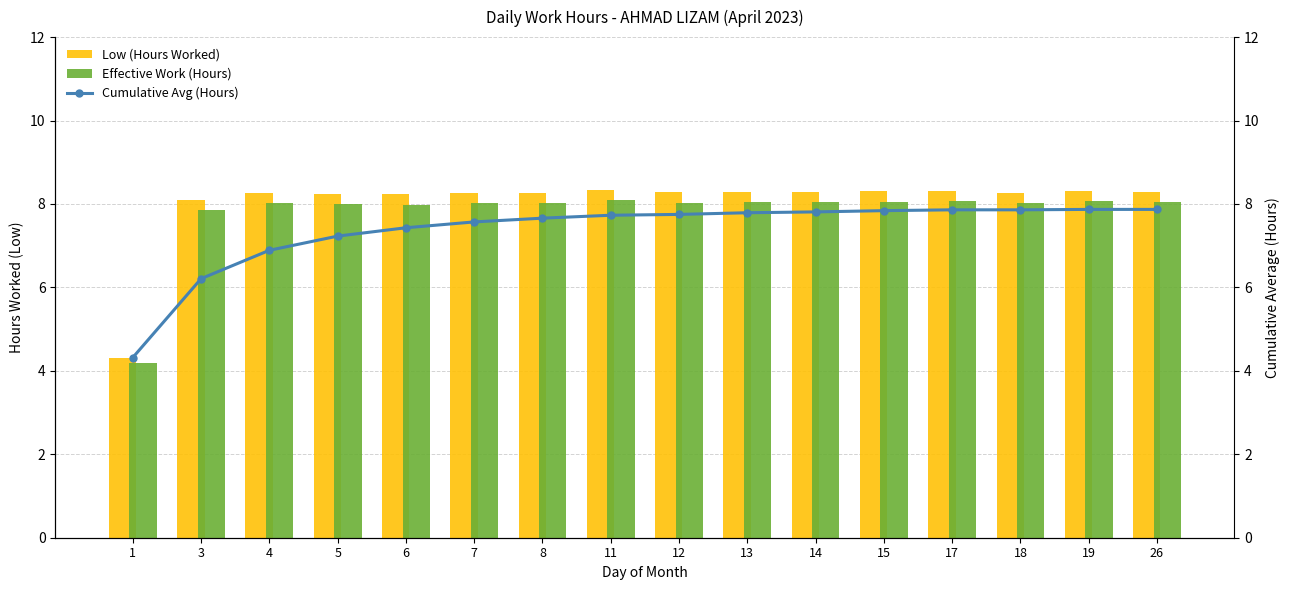

Reading left to right, extract all data points from this chart.

Low (Hours Worked): 4.3	8.1	8.3	8.2	8.2	8.3	8.3	8.3	8.3	8.3	8.3	8.3	8.3	8.3	8.3	8.3
Effective Work (Hours): 4.2	7.9	8.0	8.0	8.0	8.0	8.0	8.1	8.0	8.0	8.0	8.1	8.1	8.0	8.1	8.0
Cumulative Avg (Hours): 4.3	6.2	6.9	7.2	7.4	7.6	7.7	7.7	7.8	7.8	7.8	7.8	7.9	7.9	7.9	7.9